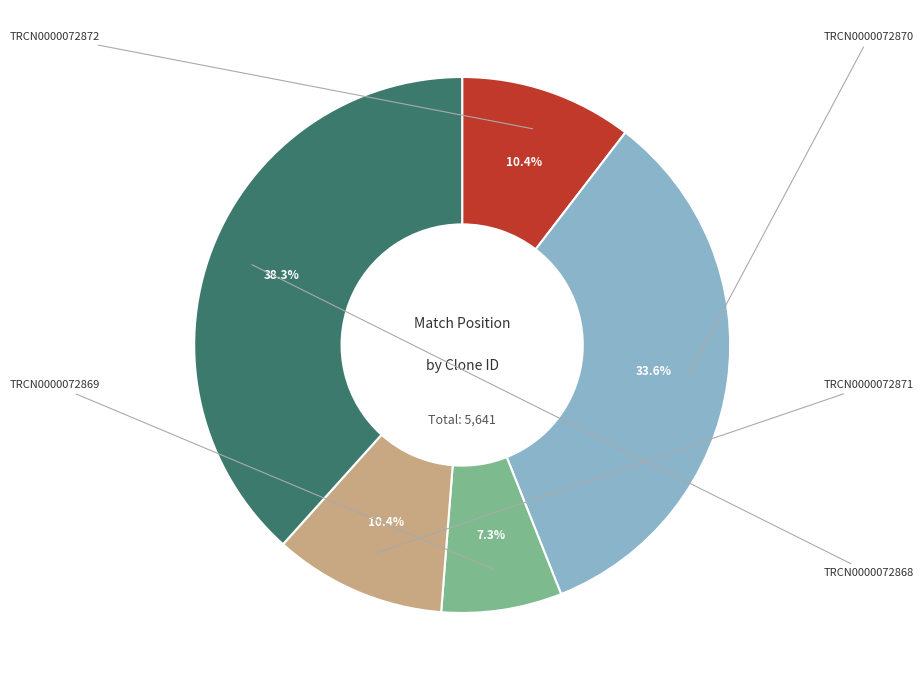

Is there any slice that represents more than half of the pie?

No